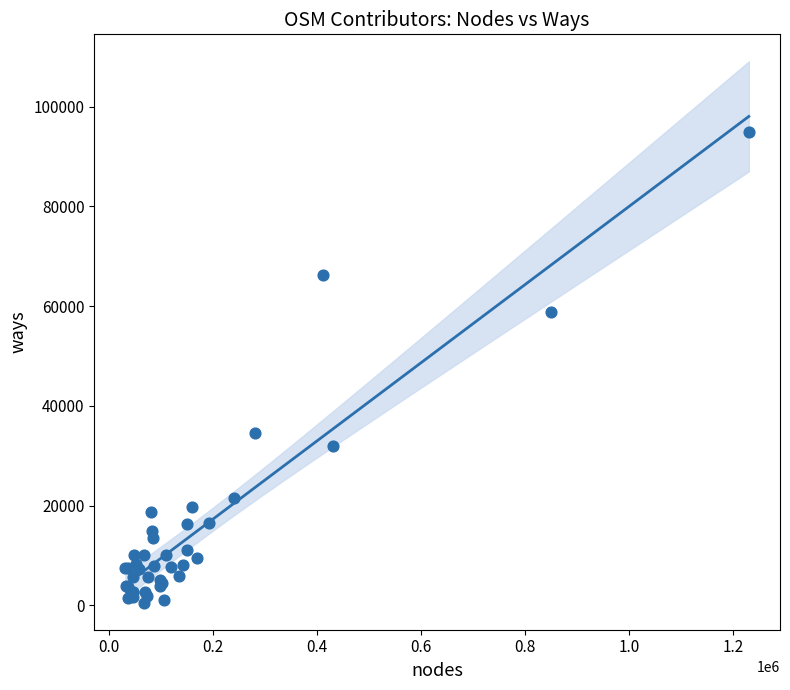

What Y value in the scatter plot is closest to 47777?

58921